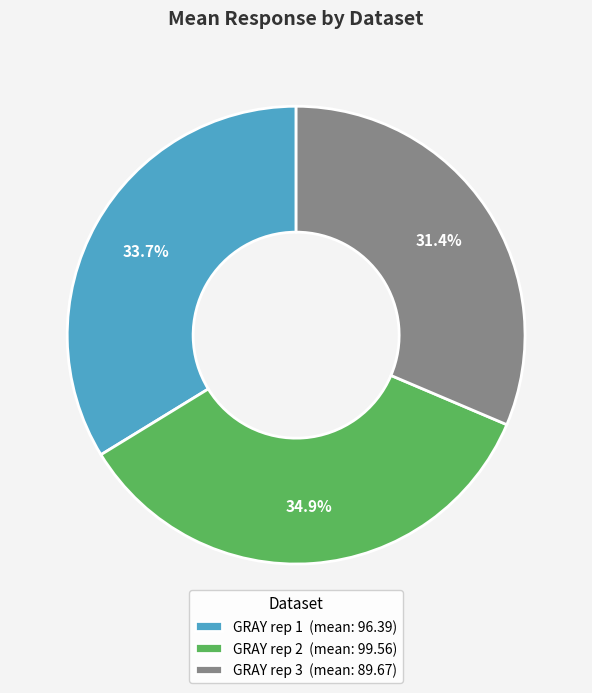

Does any single category account for the majority?

No